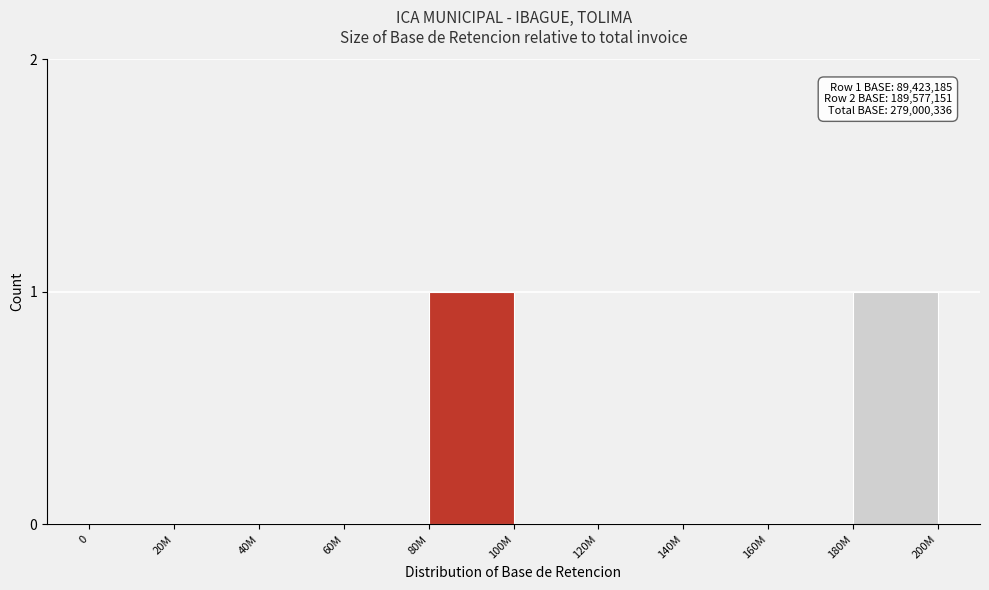

Reading left to right, extract all data points from this chart.

0=0	20M=0	40M=0	60M=0	80M=1	100M=0	120M=0	140M=0	160M=0	180M=1